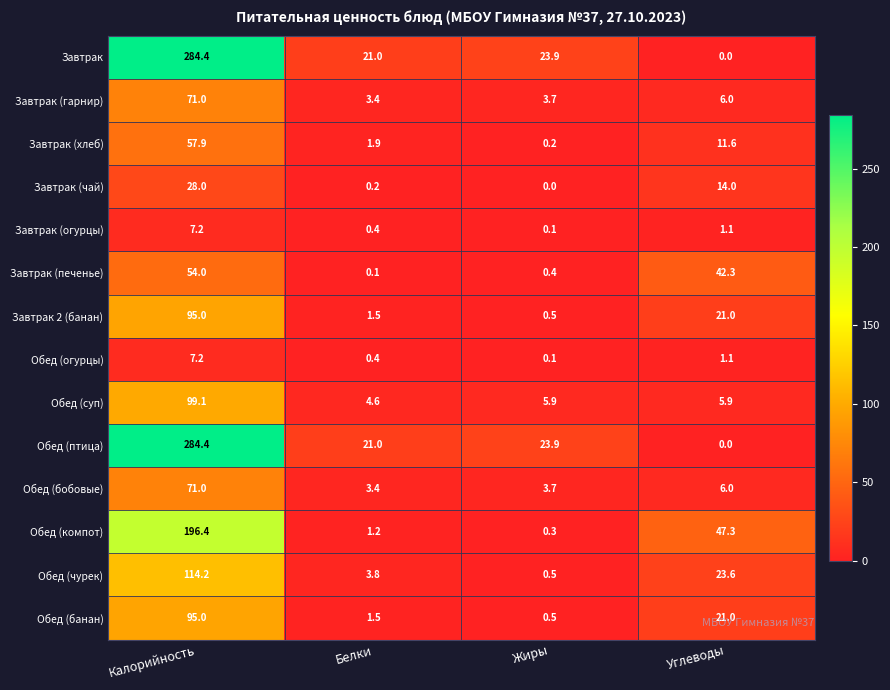

True or false: Завтрак (печенье) has a value of 24.7 at Углеводы.

False